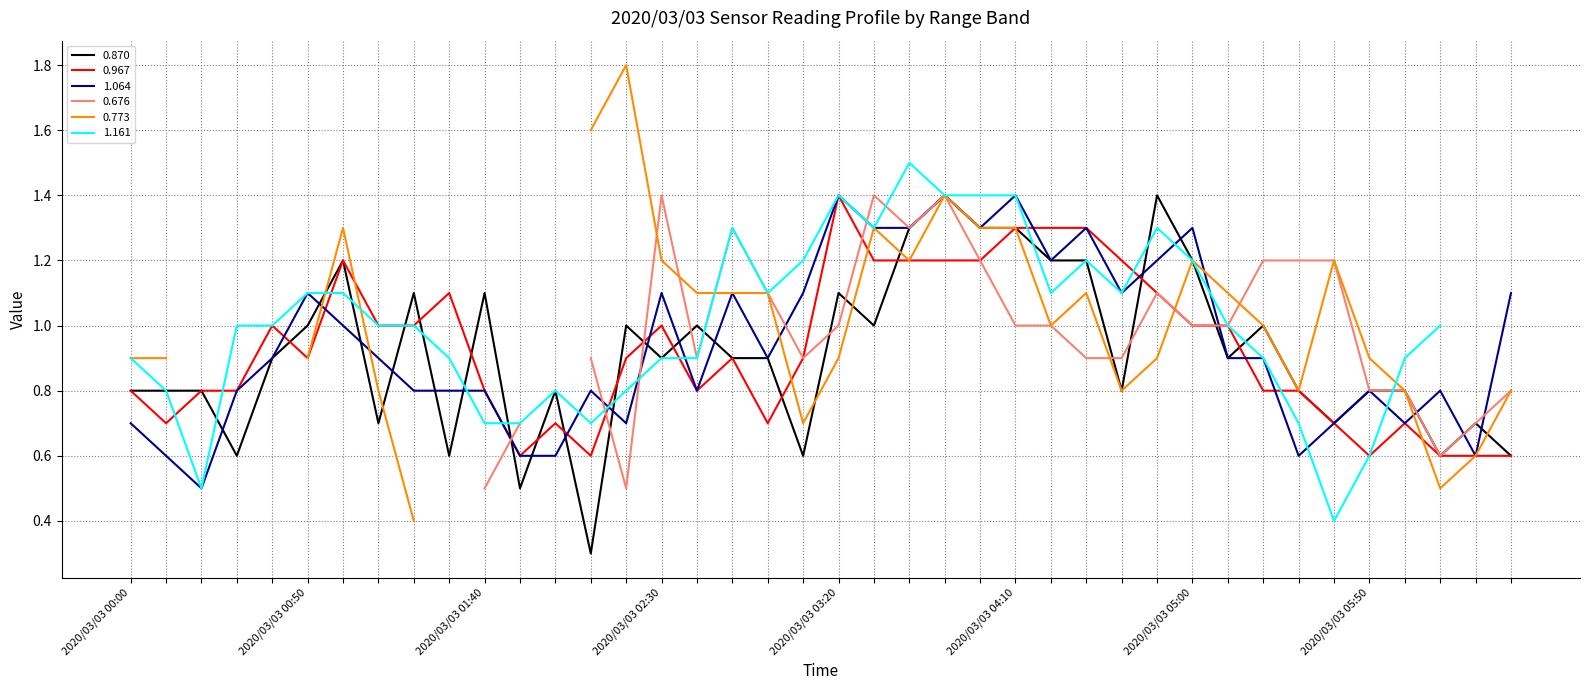

At which category is the sum across all series the highest?

2020/03/03 03:50